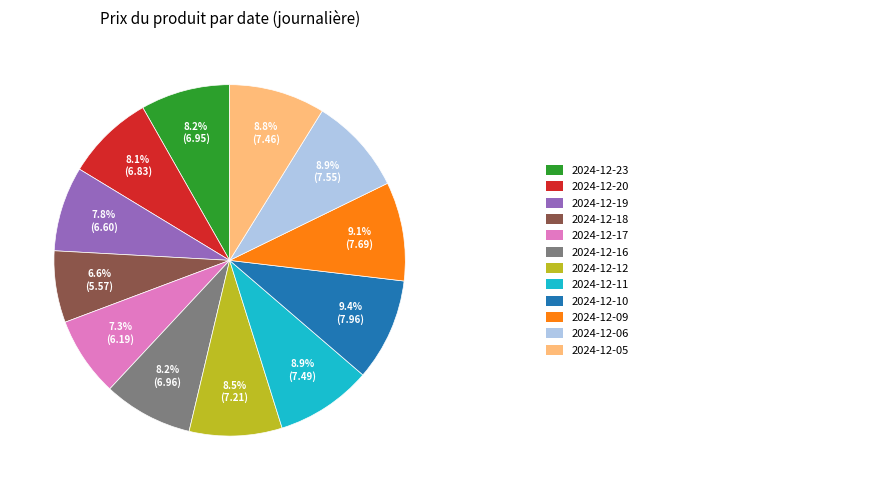

Is there a majority slice in this chart?

No